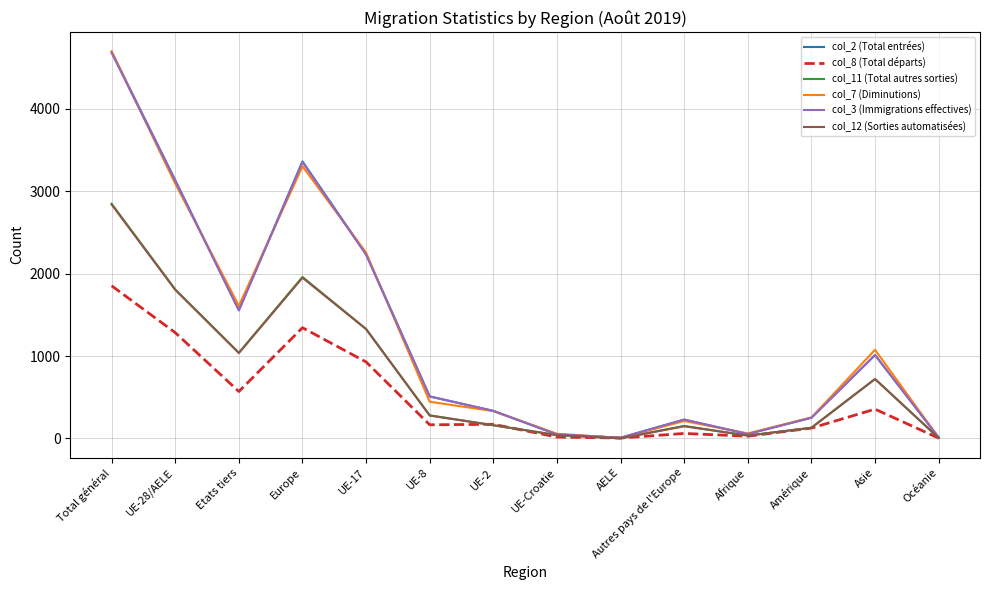

The col_12 (Sorties automatisées) series shows 1156 at Asie. True or false?

False